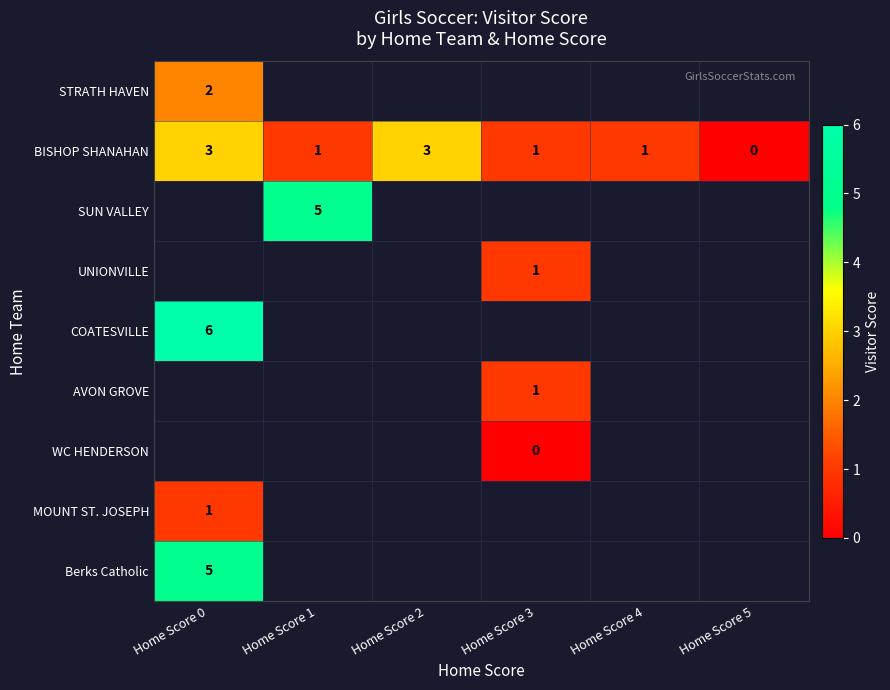

Count the number of categories in the chart.

6